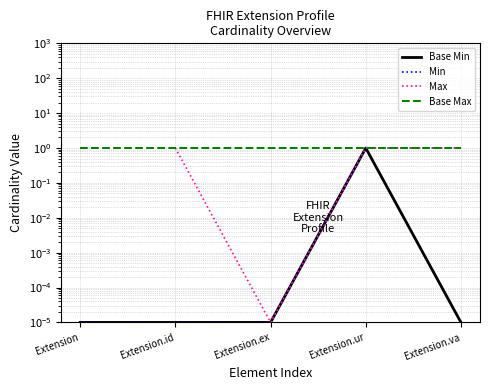

At Extension.va, list the series in order from smallest to largest.

Base Min, Min, Max, Base Max